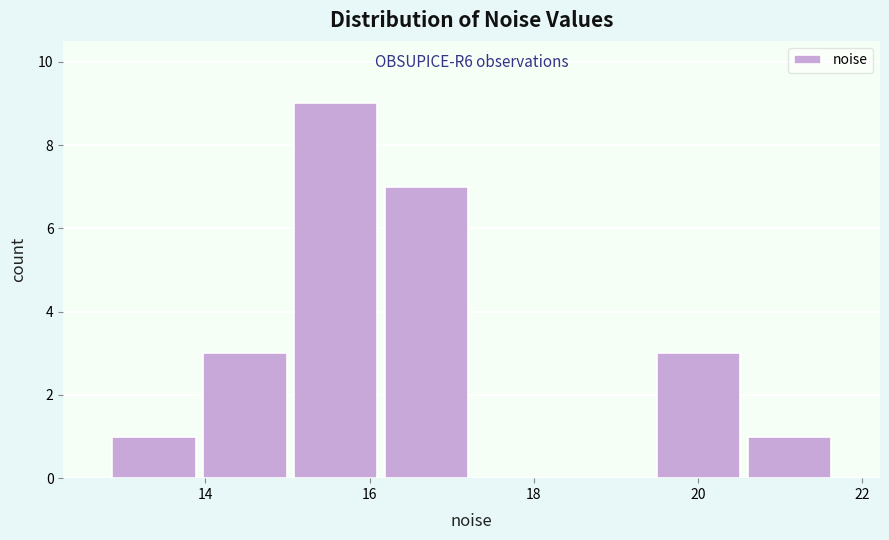

Over which range of the x-axis is the bar tallest?

15.0 to 16.2